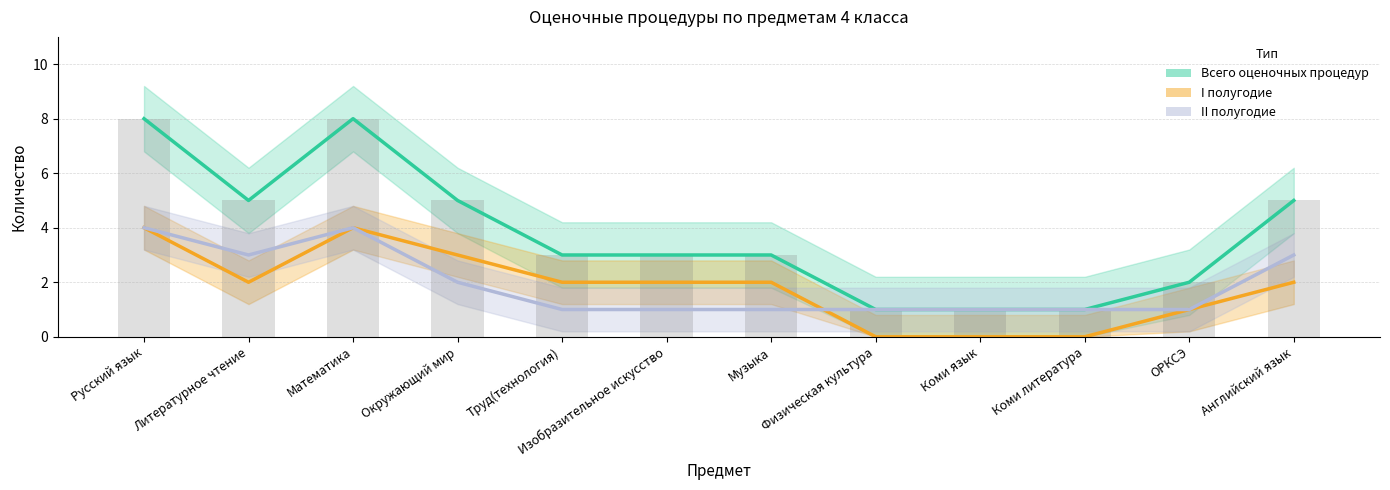

Is the value of Всего оценочных процедур at Окружающий мир greater than the value of II полугодие at Труд(технология)?

Yes